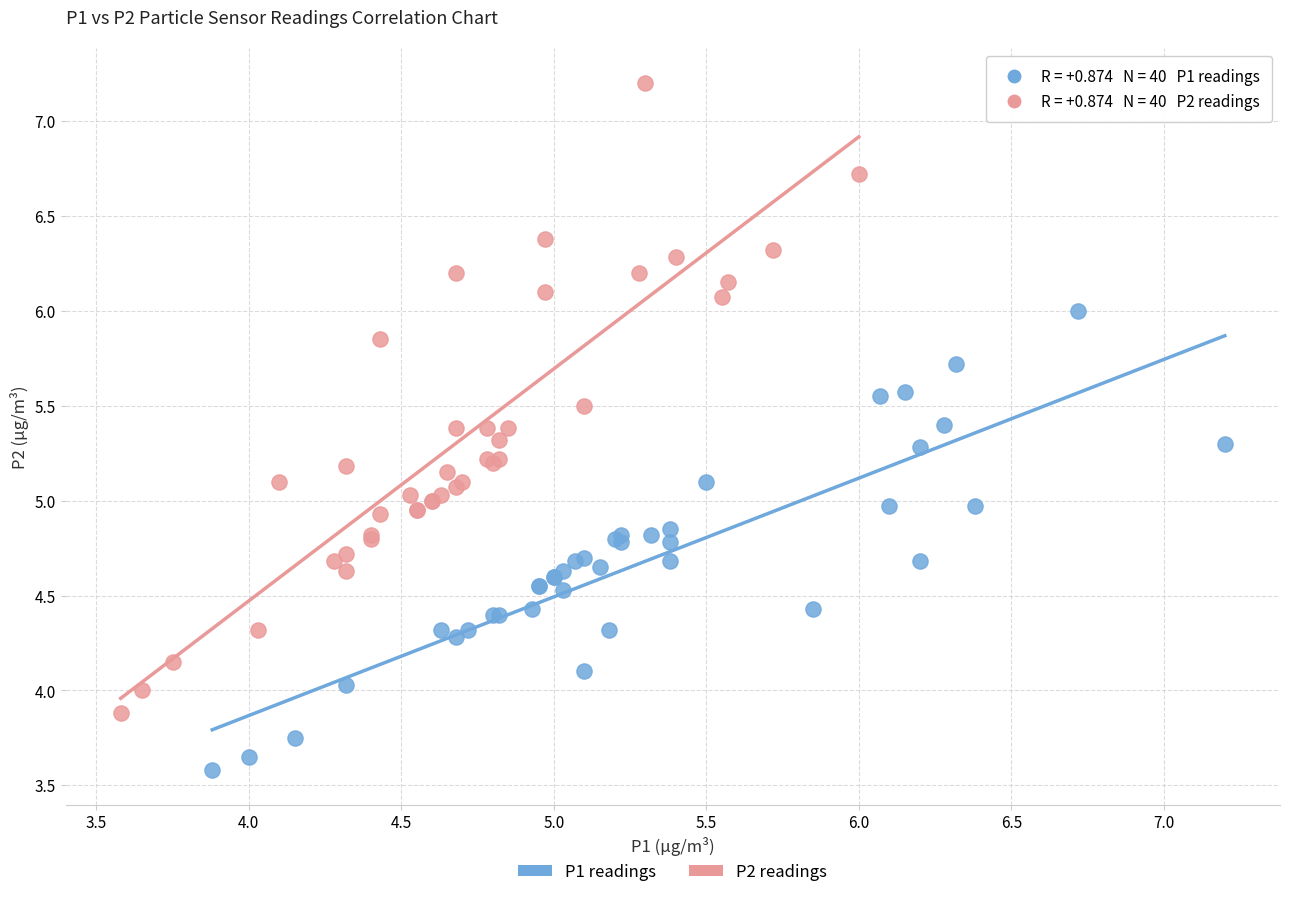

Which series has the largest Y range (max minus min)?

P2 readings